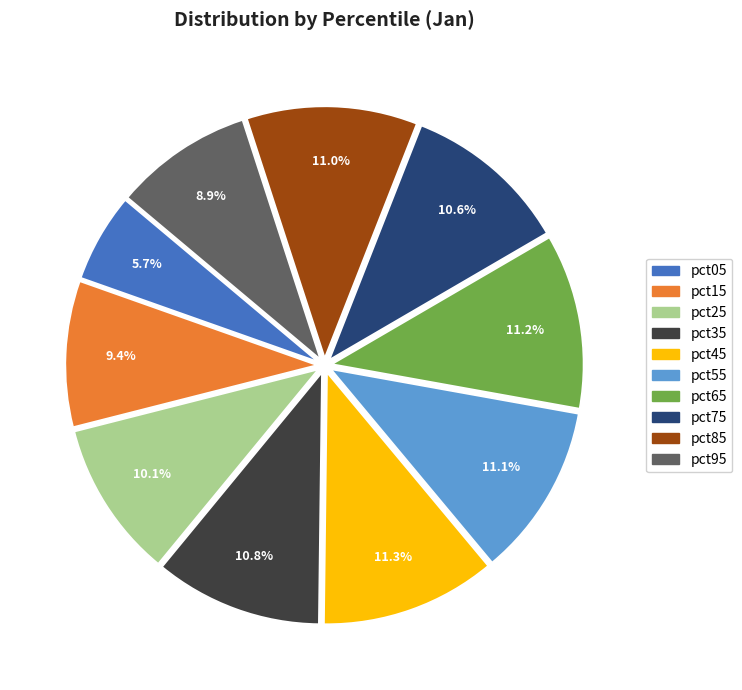

To the nearest percent, what portion does pct85 represent?

11%